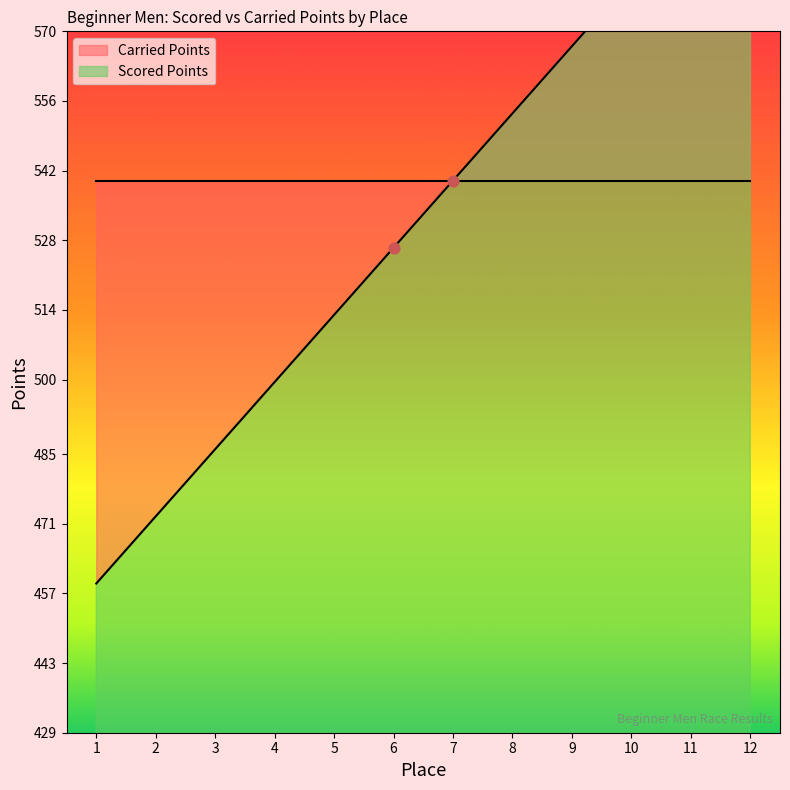

What is the ratio of the value at 10 to the value at 6?

1.1